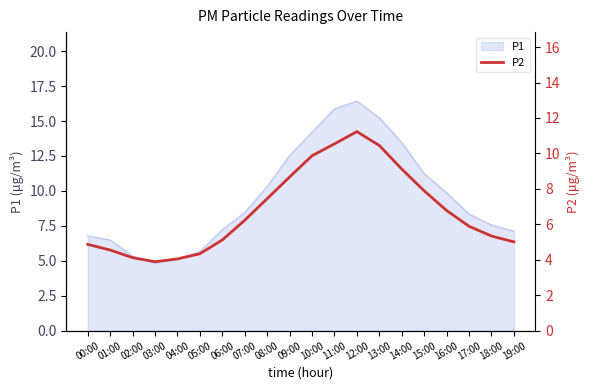

What is the change in value from 05:00 to 16:00?

+2.4